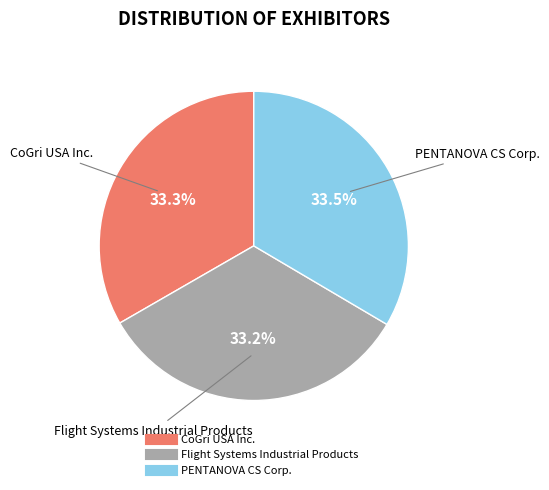

What is the ratio of the value at CoGri USA Inc. to the value at PENTANOVA CS Corp.?

1.0